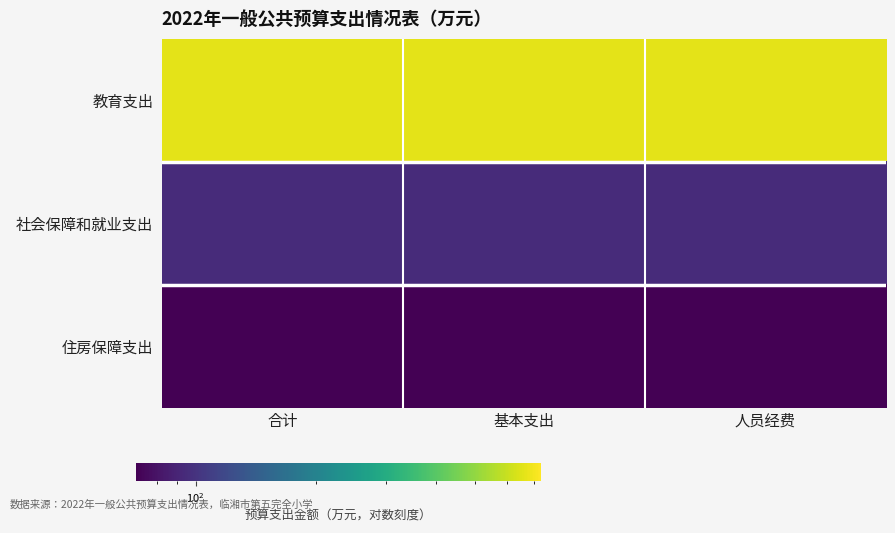

Reading left to right, list all the values displayed in this chart.

教育支出: 合计=663.9	基本支出=663.9	人员经费=663.9
社会保障和就业支出: 合计=94.6	基本支出=94.6	人员经费=94.6
住房保障支出: 合计=71.0	基本支出=71.0	人员经费=71.0